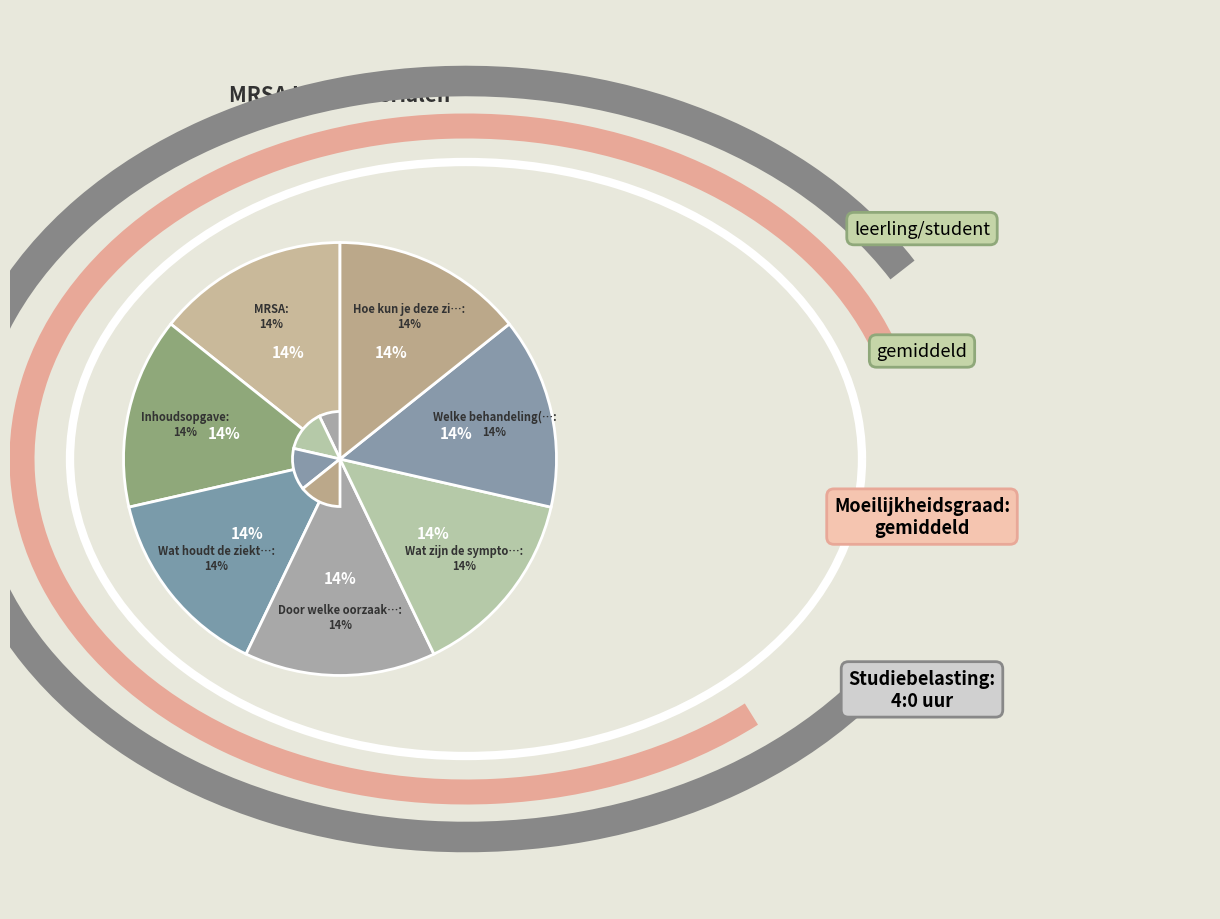

How many segments does this pie chart have?

7